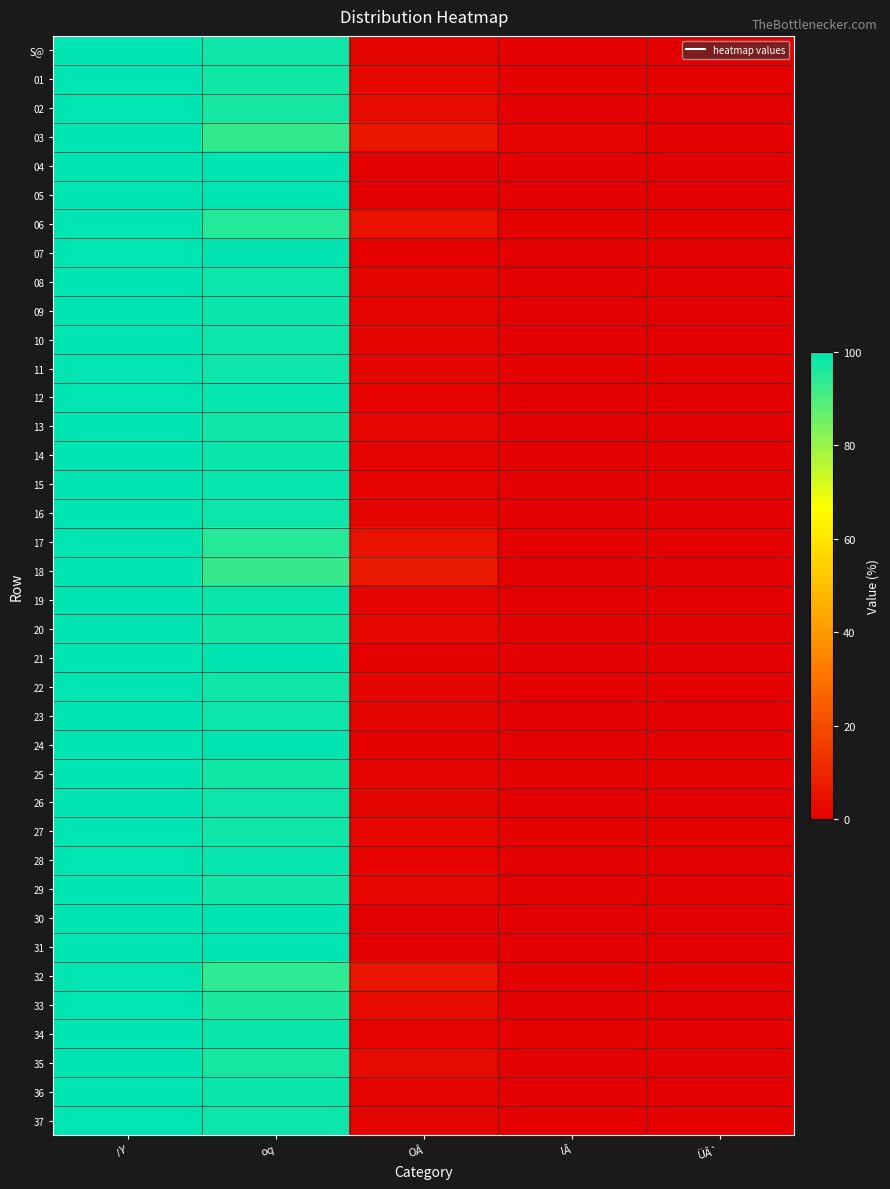

Reading right to left, transcribe all the data shown in this chart.

S@: ÜÂ`=0.0	lÂ=0.0	OÂ=1.9	oq=98.0	¡Y=100.0
01: ÜÂ`=0.0	lÂ=0.0	OÂ=2.4	oq=97.6	¡Y=100.0
02: ÜÂ`=0.0	lÂ=0.0	OÂ=2.8	oq=97.2	¡Y=100.0
03: ÜÂ`=0.0	lÂ=0.9	OÂ=6.1	oq=93.0	¡Y=100.0
04: ÜÂ`=0.0	lÂ=0.0	OÂ=0.0	oq=100.0	¡Y=100.0
05: ÜÂ`=0.0	lÂ=0.0	OÂ=0.0	oq=100.0	¡Y=100.0
06: ÜÂ`=0.0	lÂ=0.0	OÂ=5.0	oq=95.0	¡Y=100.0
07: ÜÂ`=0.0	lÂ=0.0	OÂ=0.5	oq=99.5	¡Y=100.0
08: ÜÂ`=0.0	lÂ=0.0	OÂ=1.9	oq=98.1	¡Y=100.0
09: ÜÂ`=0.0	lÂ=0.0	OÂ=1.4	oq=98.6	¡Y=100.0
10: ÜÂ`=0.0	lÂ=0.0	OÂ=1.9	oq=98.1	¡Y=100.0
11: ÜÂ`=0.0	lÂ=0.0	OÂ=1.7	oq=98.3	¡Y=100.0
12: ÜÂ`=0.0	lÂ=0.0	OÂ=1.0	oq=99.0	¡Y=100.0
13: ÜÂ`=0.0	lÂ=0.0	OÂ=2.0	oq=98.0	¡Y=100.0
14: ÜÂ`=0.0	lÂ=0.0	OÂ=1.3	oq=98.7	¡Y=100.0
15: ÜÂ`=0.0	lÂ=0.0	OÂ=0.8	oq=99.2	¡Y=100.0
16: ÜÂ`=0.0	lÂ=0.0	OÂ=1.7	oq=98.3	¡Y=100.0
17: ÜÂ`=0.0	lÂ=0.0	OÂ=4.8	oq=95.2	¡Y=100.0
18: ÜÂ`=0.0	lÂ=0.0	OÂ=7.2	oq=92.8	¡Y=100.0
19: ÜÂ`=0.0	lÂ=0.0	OÂ=1.3	oq=98.8	¡Y=100.0
20: ÜÂ`=0.0	lÂ=0.0	OÂ=2.5	oq=97.5	¡Y=100.0
21: ÜÂ`=0.0	lÂ=0.0	OÂ=0.4	oq=99.6	¡Y=100.0
22: ÜÂ`=0.0	lÂ=0.3	OÂ=1.9	oq=97.8	¡Y=100.0
23: ÜÂ`=0.0	lÂ=0.0	OÂ=1.9	oq=98.1	¡Y=100.0
24: ÜÂ`=0.0	lÂ=0.0	OÂ=0.6	oq=99.4	¡Y=100.0
25: ÜÂ`=0.7	lÂ=0.7	OÂ=1.3	oq=97.4	¡Y=100.0
26: ÜÂ`=0.0	lÂ=0.0	OÂ=1.9	oq=98.1	¡Y=100.0
27: ÜÂ`=0.0	lÂ=0.1	OÂ=2.2	oq=97.7	¡Y=100.0
28: ÜÂ`=0.0	lÂ=0.0	OÂ=1.0	oq=99.0	¡Y=100.0
29: ÜÂ`=0.0	lÂ=0.0	OÂ=2.0	oq=98.0	¡Y=100.0
30: ÜÂ`=0.0	lÂ=0.0	OÂ=0.0	oq=100.0	¡Y=100.0
31: ÜÂ`=0.0	lÂ=0.0	OÂ=0.0	oq=100.0	¡Y=100.0
32: ÜÂ`=0.0	lÂ=0.0	OÂ=6.1	oq=93.9	¡Y=100.0
33: ÜÂ`=0.0	lÂ=0.0	OÂ=3.8	oq=96.2	¡Y=100.0
34: ÜÂ`=0.0	lÂ=0.4	OÂ=1.1	oq=98.6	¡Y=100.0
35: ÜÂ`=0.0	lÂ=0.0	OÂ=3.1	oq=96.9	¡Y=100.0
36: ÜÂ`=0.0	lÂ=0.0	OÂ=1.2	oq=98.8	¡Y=100.0
37: ÜÂ`=0.0	lÂ=0.0	OÂ=1.7	oq=98.3	¡Y=100.0